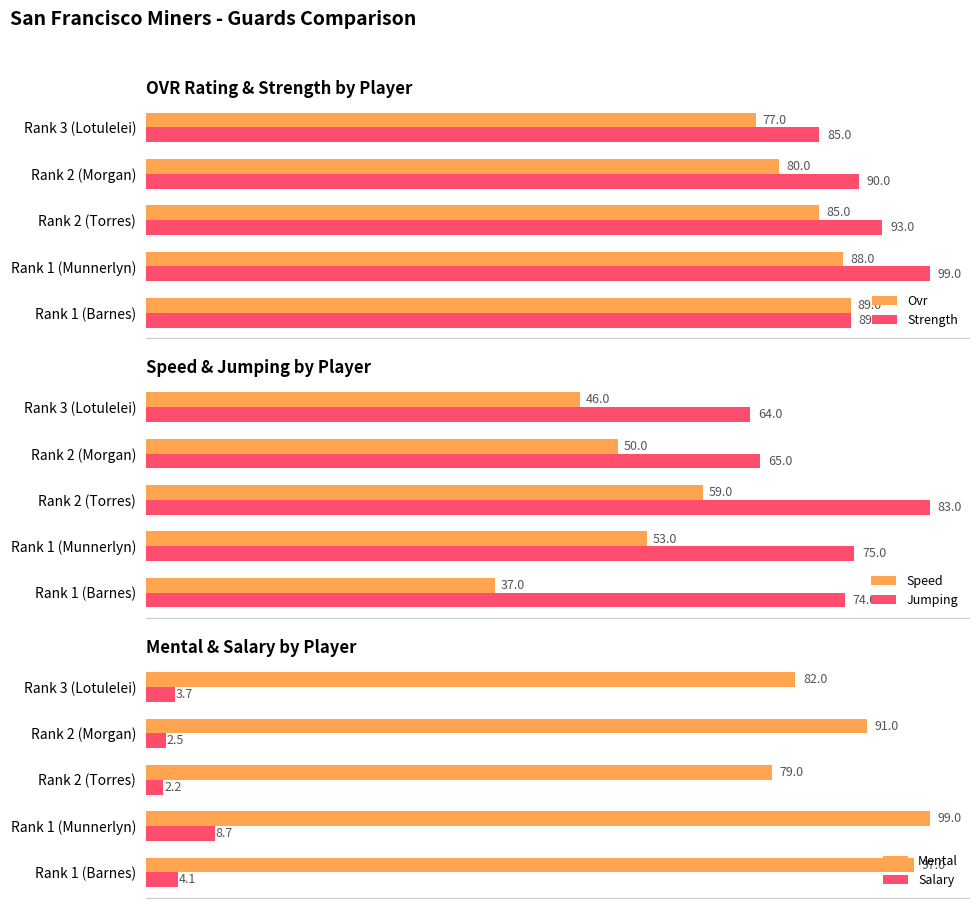

At which label does Strength reach its peak?

Rank 1 (Munnerlyn)